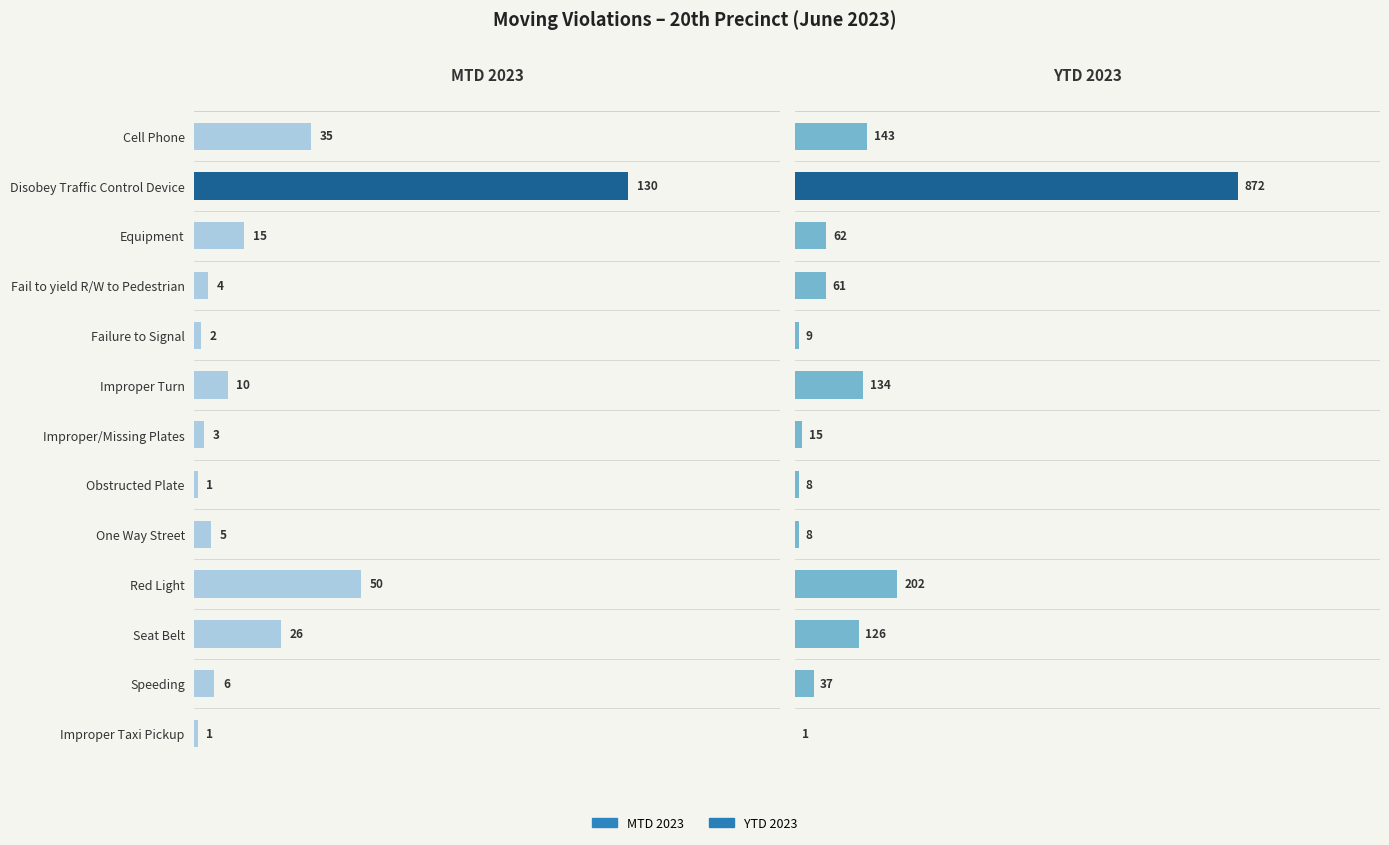

At how many categories does at least one series exceed 93?

5